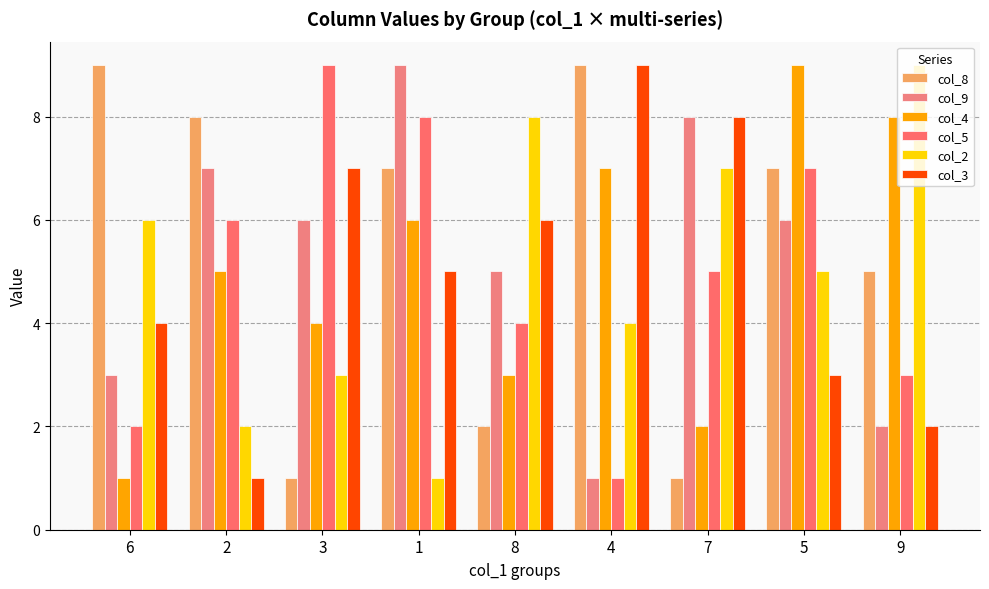

At which category is the sum across all series the highest?

5